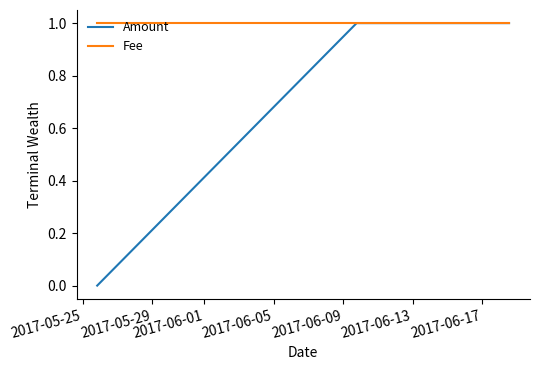

What are all the series names shown in the legend?

Amount, Fee